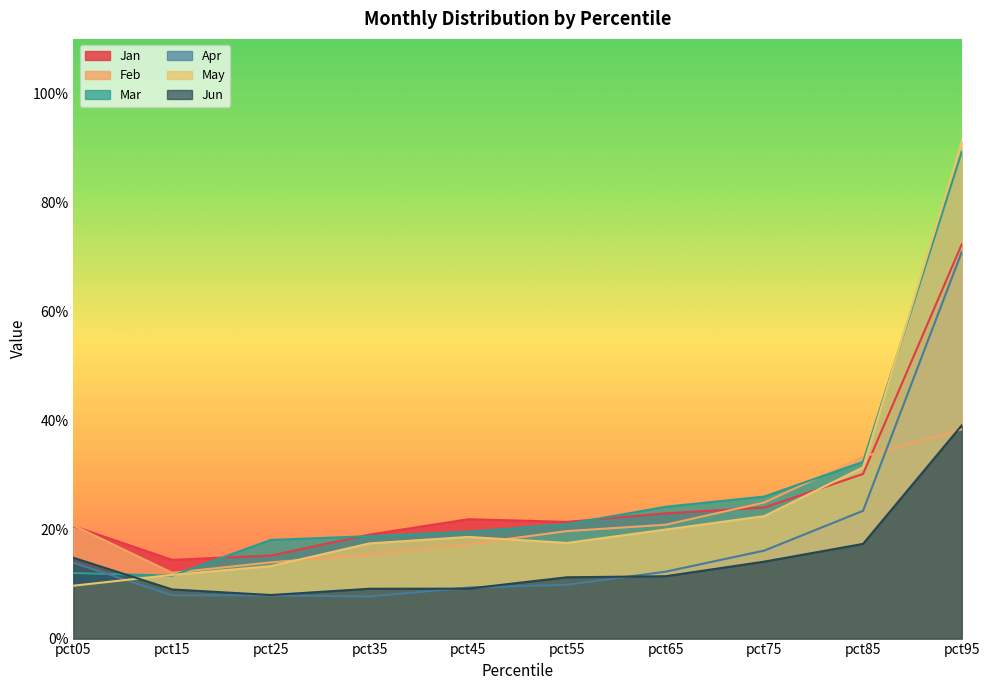

At which label does Jun reach its peak?

pct95